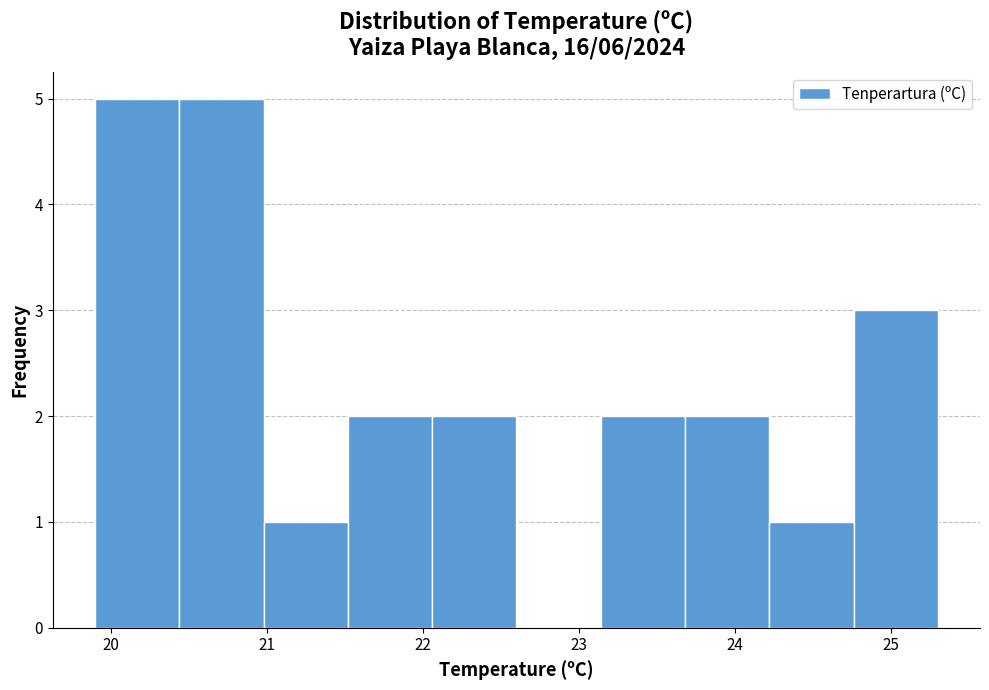

What is the height of the bar covering 22.06 to 22.60 on the x-axis? Neither the bar edges nor the heights are printed on the chart, so give them approximately, as read against the axes.

2